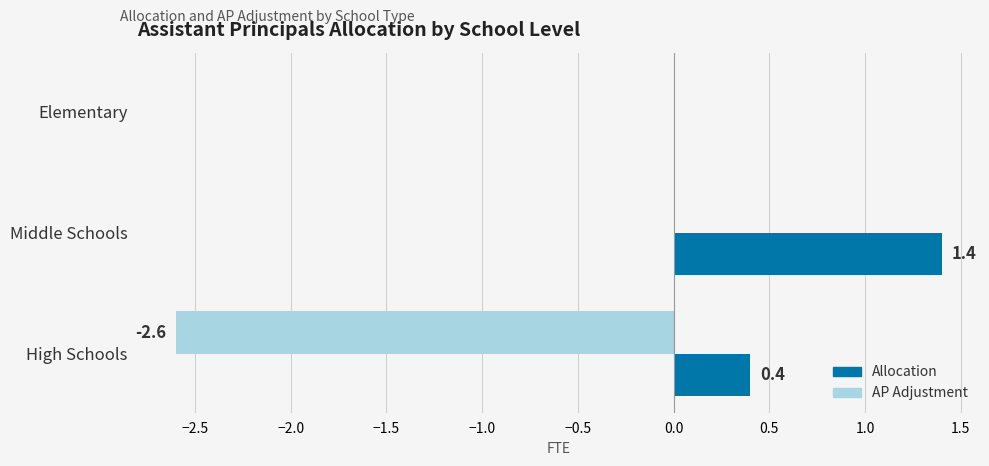

What are all the series names shown in the legend?

Allocation, AP Adjustment